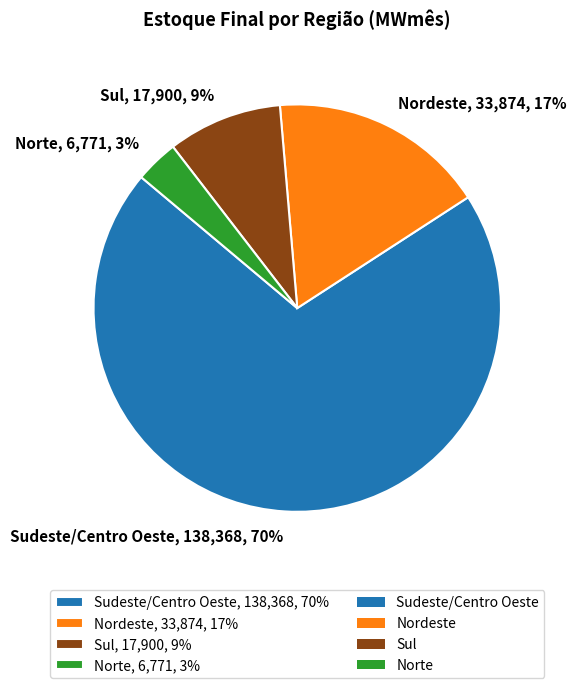

Do Norte and Sul together represent more than half of the pie?

No